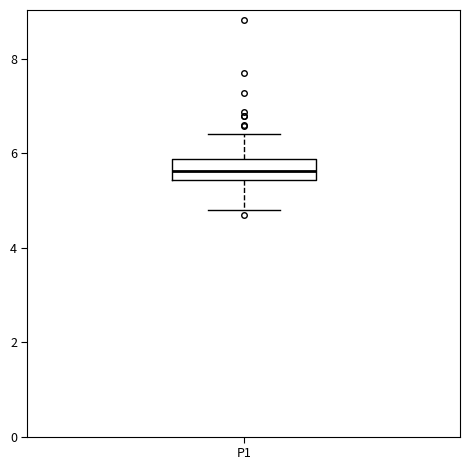

Where is the upper edge of the box for P1 on the y-axis? The values are not printed on the chart, so give them approximately, as read against the axis.

5.8